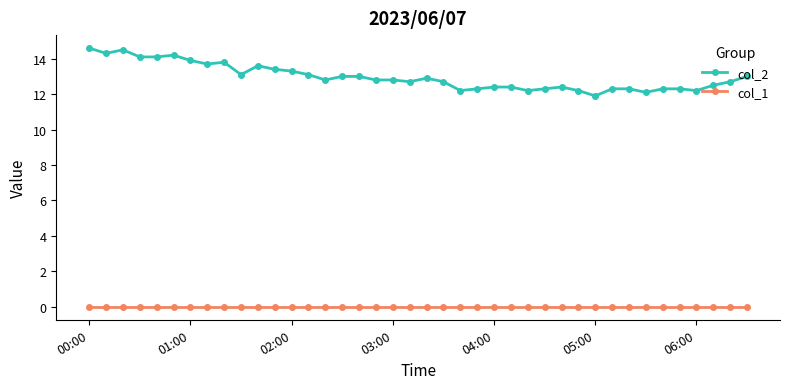

True or false: col_1 and col_2 intersect in this chart.

False